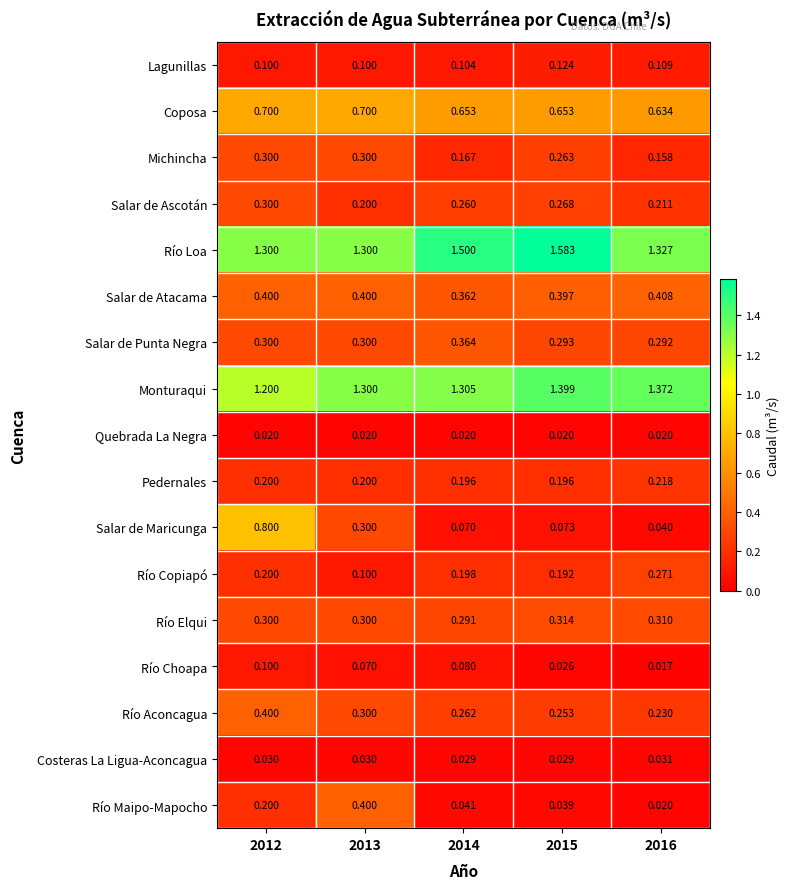

How many distinct data groups are displayed?

17